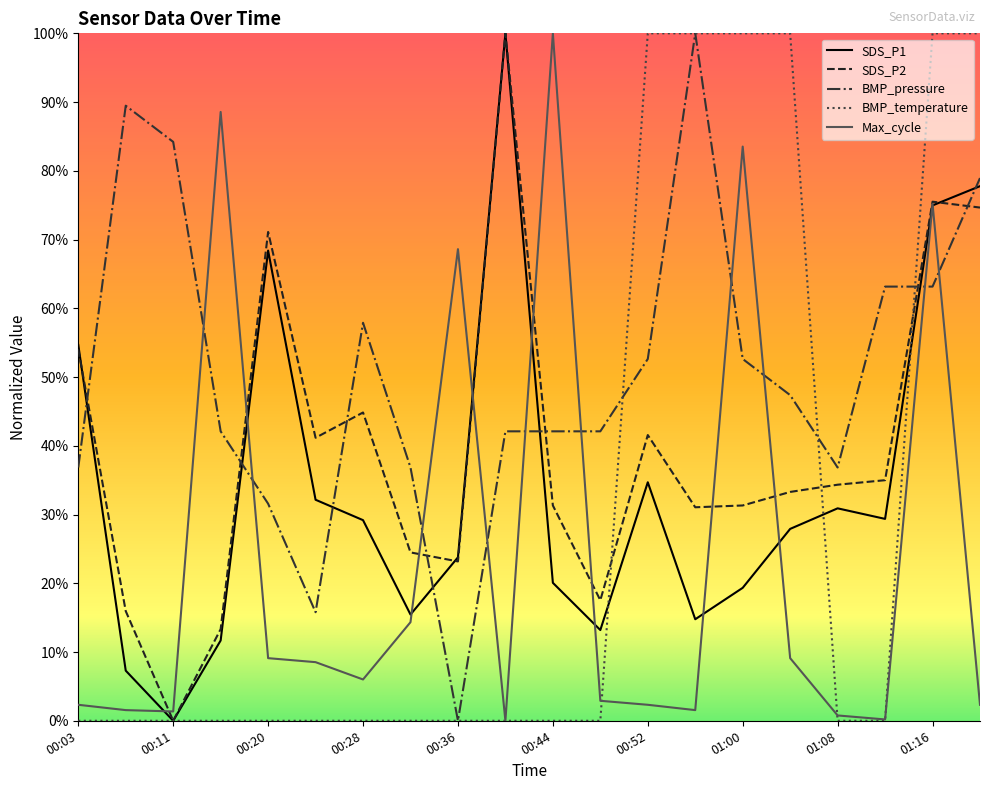

What are all the series names shown in the legend?

SDS_P1, SDS_P2, BMP_pressure, BMP_temperature, Max_cycle